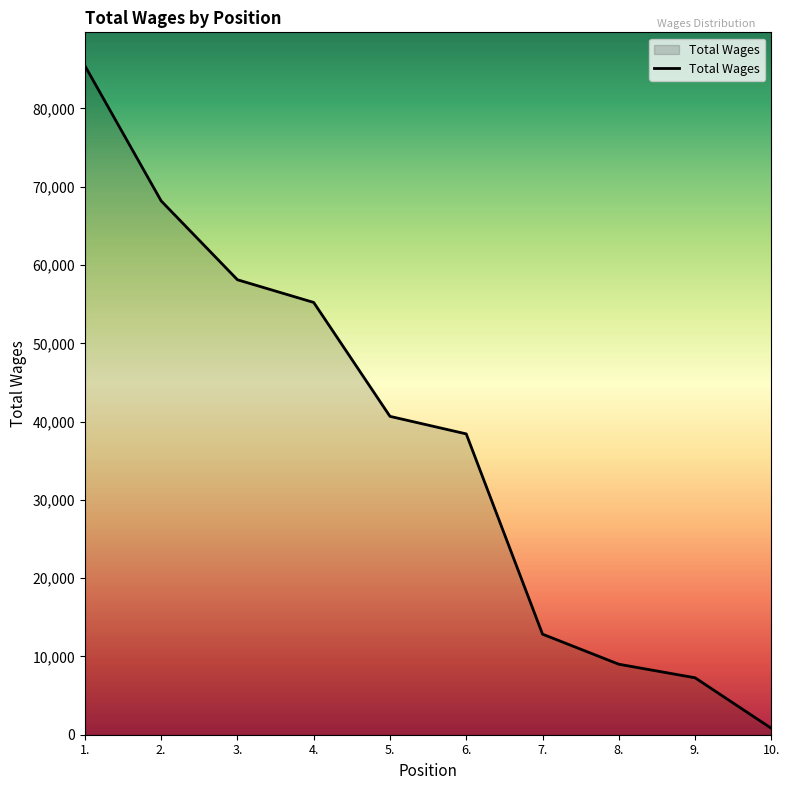

At which category does the chart reach its peak across all series?

1.